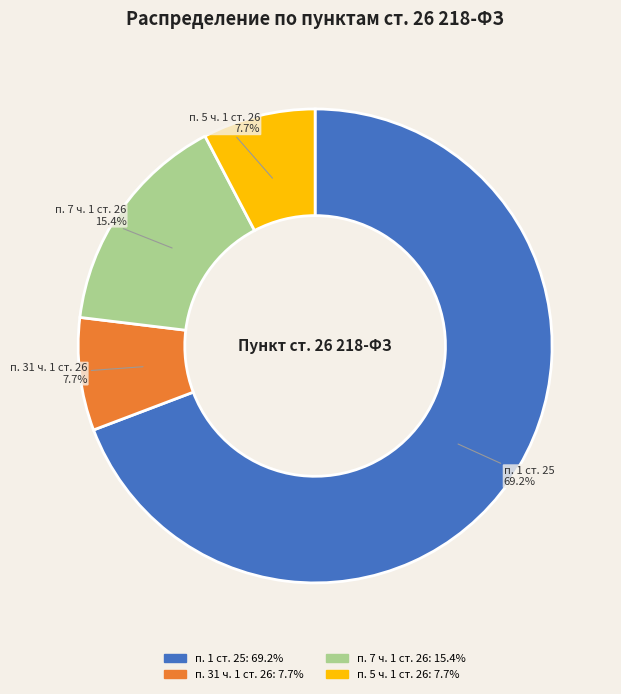

To the nearest percent, what is the average slice percentage?

25%